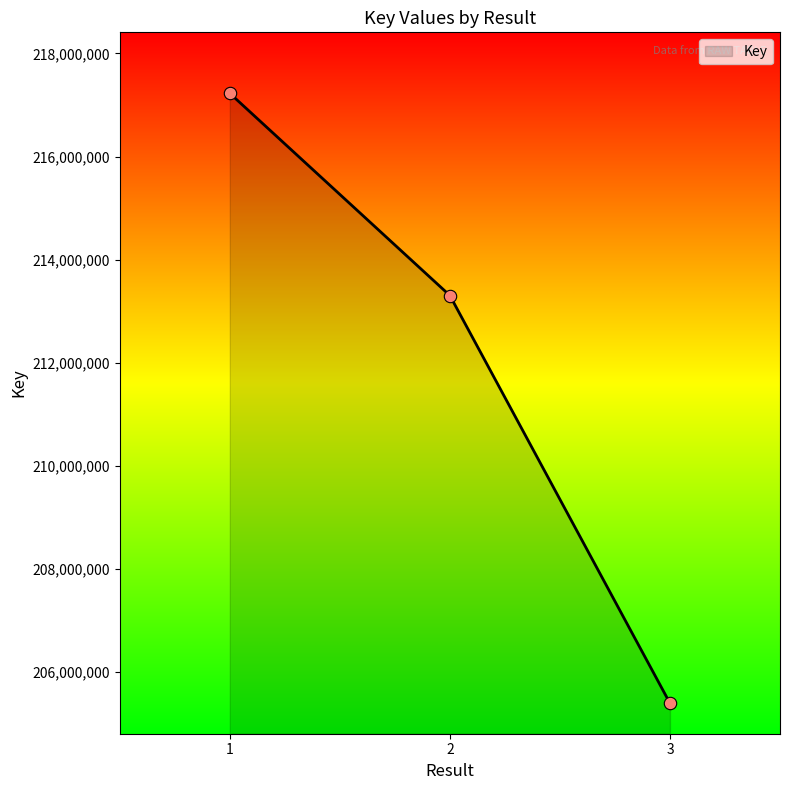

Between 3 and 1, which is larger?

1